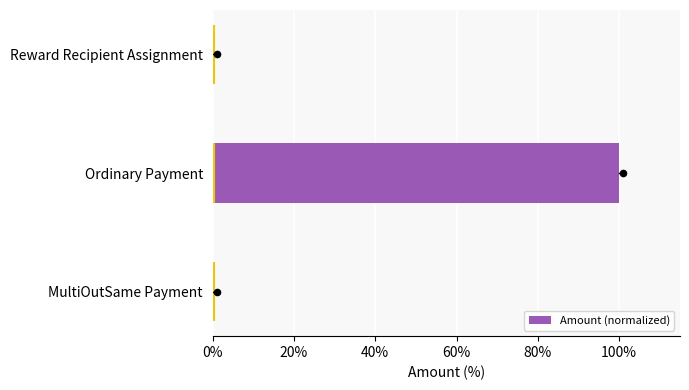

What is the maximum value for Amount (normalized)?

100.0